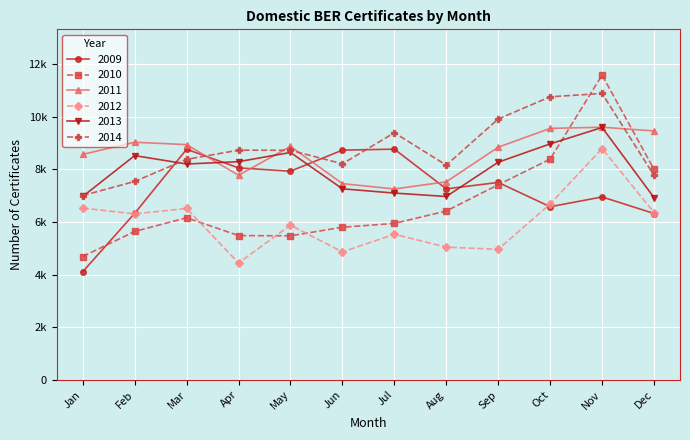

True or false: 2011 and 2012 intersect in this chart.

False